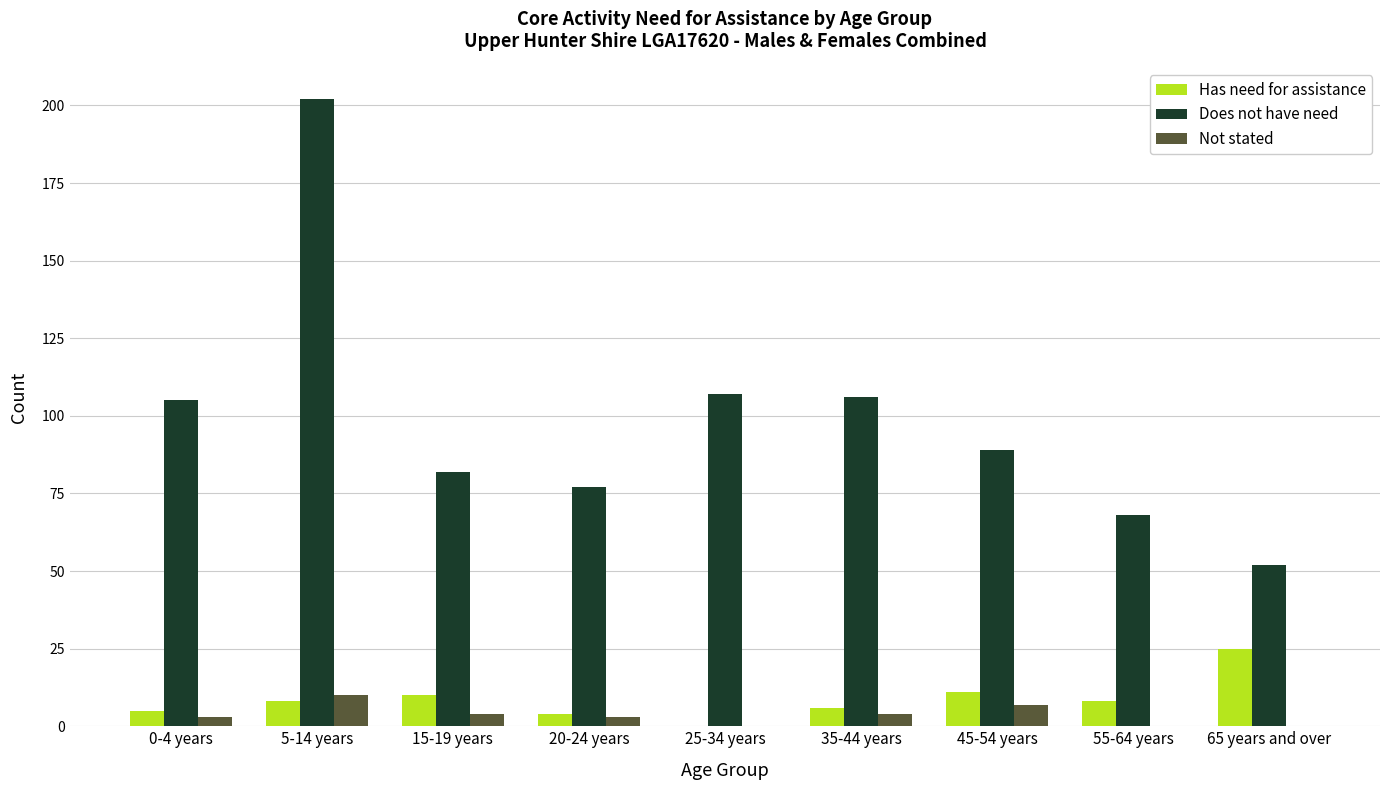

Is it true that Not stated equals 4 at 35-44 years?

True